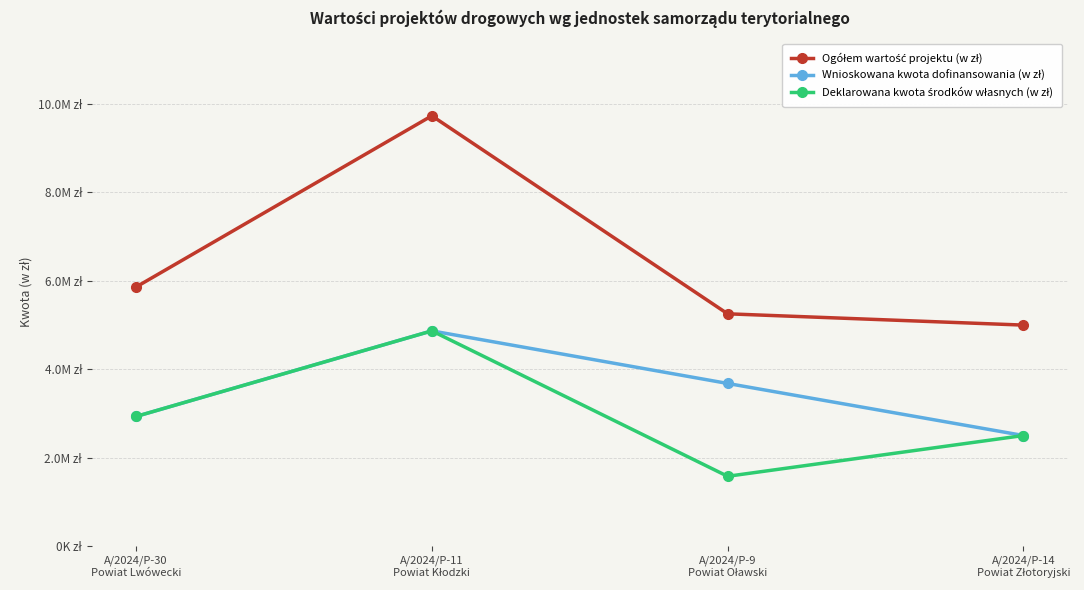

Reading left to right, list all the values displayed in this chart.

Ogółem wartość projektu (w zł): A/2024/P-30
Powiat Lwówecki=5856980.0	A/2024/P-11
Powiat Kłodzki=9730730.0	A/2024/P-9
Powiat Oławski=5251271.0	A/2024/P-14
Powiat Złotoryjski=4995916.0
Wnioskowana kwota dofinansowania (w zł): A/2024/P-30
Powiat Lwówecki=2928490.0	A/2024/P-11
Powiat Kłodzki=4865365.0	A/2024/P-9
Powiat Oławski=3675889.7	A/2024/P-14
Powiat Złotoryjski=2497958.0
Deklarowana kwota środków własnych (w zł): A/2024/P-30
Powiat Lwówecki=2928490.0	A/2024/P-11
Powiat Kłodzki=4865365.0	A/2024/P-9
Powiat Oławski=1575381.3	A/2024/P-14
Powiat Złotoryjski=2497958.0